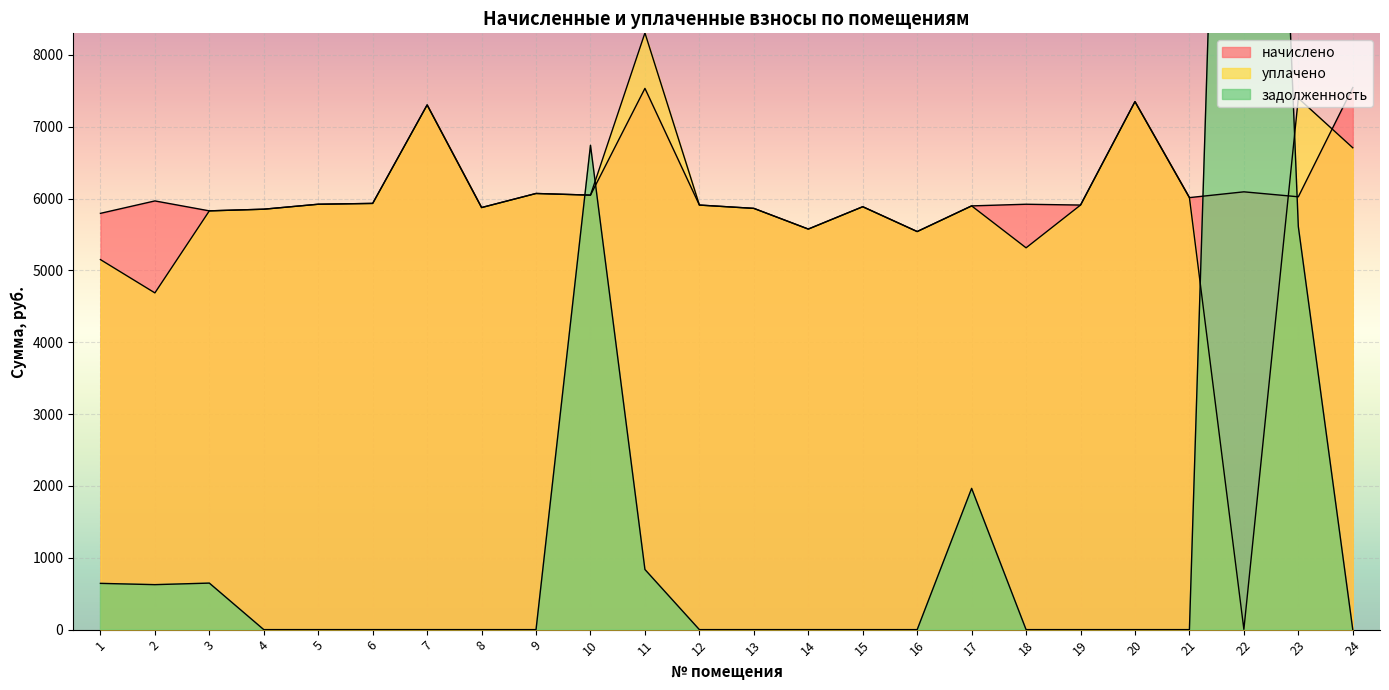

True or false: задолженность has a value of 626.1 at 2.

True